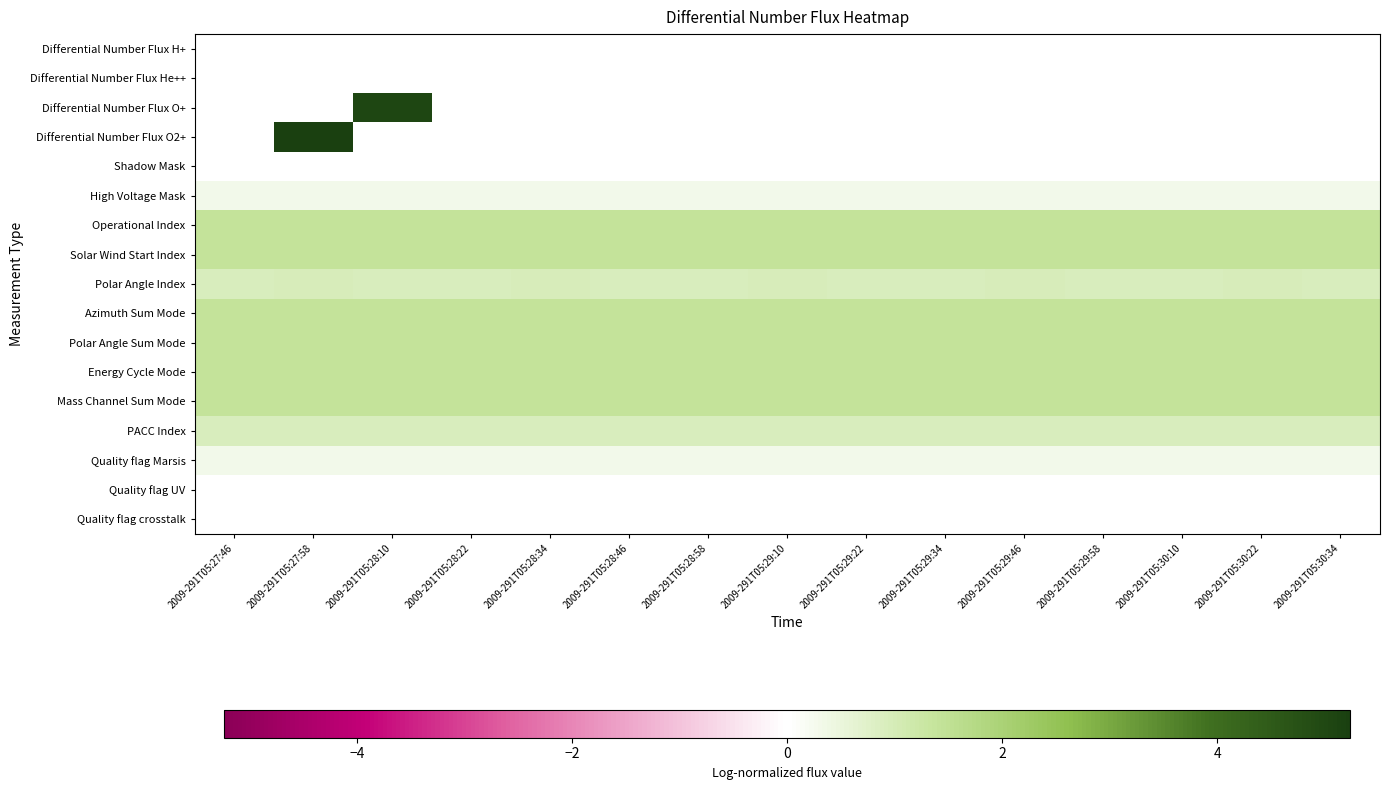

Reading left to right, transcribe all the data shown in this chart.

Differential Number Flux H+: 2009-291T05:27:46=0.0	2009-291T05:27:58=0.0	2009-291T05:28:10=0.0	2009-291T05:28:22=0.0	2009-291T05:28:34=0.0	2009-291T05:28:46=0.0	2009-291T05:28:58=0.0	2009-291T05:29:10=0.0	2009-291T05:29:22=0.0	2009-291T05:29:34=0.0	2009-291T05:29:46=0.0	2009-291T05:29:58=0.0	2009-291T05:30:10=0.0	2009-291T05:30:22=0.0	2009-291T05:30:34=0.0
Differential Number Flux He++: 2009-291T05:27:46=0.0	2009-291T05:27:58=0.0	2009-291T05:28:10=0.0	2009-291T05:28:22=0.0	2009-291T05:28:34=0.0	2009-291T05:28:46=0.0	2009-291T05:28:58=0.0	2009-291T05:29:10=0.0	2009-291T05:29:22=0.0	2009-291T05:29:34=0.0	2009-291T05:29:46=0.0	2009-291T05:29:58=0.0	2009-291T05:30:10=0.0	2009-291T05:30:22=0.0	2009-291T05:30:34=0.0
Differential Number Flux O+: 2009-291T05:27:46=0.0	2009-291T05:27:58=0.0	2009-291T05:28:10=5.1	2009-291T05:28:22=0.0	2009-291T05:28:34=0.0	2009-291T05:28:46=0.0	2009-291T05:28:58=0.0	2009-291T05:29:10=0.0	2009-291T05:29:22=0.0	2009-291T05:29:34=0.0	2009-291T05:29:46=0.0	2009-291T05:29:58=0.0	2009-291T05:30:10=0.0	2009-291T05:30:22=0.0	2009-291T05:30:34=0.0
Differential Number Flux O2+: 2009-291T05:27:46=0.0	2009-291T05:27:58=5.2	2009-291T05:28:10=0.0	2009-291T05:28:22=0.0	2009-291T05:28:34=0.0	2009-291T05:28:46=0.0	2009-291T05:28:58=0.0	2009-291T05:29:10=0.0	2009-291T05:29:22=0.0	2009-291T05:29:34=0.0	2009-291T05:29:46=0.0	2009-291T05:29:58=0.0	2009-291T05:30:10=0.0	2009-291T05:30:22=0.0	2009-291T05:30:34=0.0
Shadow Mask: 2009-291T05:27:46=0.0	2009-291T05:27:58=0.0	2009-291T05:28:10=0.0	2009-291T05:28:22=0.0	2009-291T05:28:34=0.0	2009-291T05:28:46=0.0	2009-291T05:28:58=0.0	2009-291T05:29:10=0.0	2009-291T05:29:22=0.0	2009-291T05:29:34=0.0	2009-291T05:29:46=0.0	2009-291T05:29:58=0.0	2009-291T05:30:10=0.0	2009-291T05:30:22=0.0	2009-291T05:30:34=0.0
High Voltage Mask: 2009-291T05:27:46=0.3	2009-291T05:27:58=0.3	2009-291T05:28:10=0.3	2009-291T05:28:22=0.3	2009-291T05:28:34=0.3	2009-291T05:28:46=0.3	2009-291T05:28:58=0.3	2009-291T05:29:10=0.3	2009-291T05:29:22=0.3	2009-291T05:29:34=0.3	2009-291T05:29:46=0.3	2009-291T05:29:58=0.3	2009-291T05:30:10=0.3	2009-291T05:30:22=0.3	2009-291T05:30:34=0.3
Operational Index: 2009-291T05:27:46=1.4	2009-291T05:27:58=1.4	2009-291T05:28:10=1.4	2009-291T05:28:22=1.4	2009-291T05:28:34=1.4	2009-291T05:28:46=1.4	2009-291T05:28:58=1.4	2009-291T05:29:10=1.4	2009-291T05:29:22=1.4	2009-291T05:29:34=1.4	2009-291T05:29:46=1.4	2009-291T05:29:58=1.4	2009-291T05:30:10=1.4	2009-291T05:30:22=1.4	2009-291T05:30:34=1.4
Solar Wind Start Index: 2009-291T05:27:46=1.4	2009-291T05:27:58=1.4	2009-291T05:28:10=1.4	2009-291T05:28:22=1.4	2009-291T05:28:34=1.4	2009-291T05:28:46=1.4	2009-291T05:28:58=1.4	2009-291T05:29:10=1.4	2009-291T05:29:22=1.4	2009-291T05:29:34=1.4	2009-291T05:29:46=1.4	2009-291T05:29:58=1.4	2009-291T05:30:10=1.4	2009-291T05:30:22=1.4	2009-291T05:30:34=1.4
Polar Angle Index: 2009-291T05:27:46=0.9	2009-291T05:27:58=1.0	2009-291T05:28:10=0.9	2009-291T05:28:22=0.9	2009-291T05:28:34=1.0	2009-291T05:28:46=0.9	2009-291T05:28:58=0.9	2009-291T05:29:10=1.0	2009-291T05:29:22=0.9	2009-291T05:29:34=0.9	2009-291T05:29:46=1.0	2009-291T05:29:58=0.9	2009-291T05:30:10=0.9	2009-291T05:30:22=1.0	2009-291T05:30:34=0.9
Azimuth Sum Mode: 2009-291T05:27:46=1.4	2009-291T05:27:58=1.4	2009-291T05:28:10=1.4	2009-291T05:28:22=1.4	2009-291T05:28:34=1.4	2009-291T05:28:46=1.4	2009-291T05:28:58=1.4	2009-291T05:29:10=1.4	2009-291T05:29:22=1.4	2009-291T05:29:34=1.4	2009-291T05:29:46=1.4	2009-291T05:29:58=1.4	2009-291T05:30:10=1.4	2009-291T05:30:22=1.4	2009-291T05:30:34=1.4
Polar Angle Sum Mode: 2009-291T05:27:46=1.4	2009-291T05:27:58=1.4	2009-291T05:28:10=1.4	2009-291T05:28:22=1.4	2009-291T05:28:34=1.4	2009-291T05:28:46=1.4	2009-291T05:28:58=1.4	2009-291T05:29:10=1.4	2009-291T05:29:22=1.4	2009-291T05:29:34=1.4	2009-291T05:29:46=1.4	2009-291T05:29:58=1.4	2009-291T05:30:10=1.4	2009-291T05:30:22=1.4	2009-291T05:30:34=1.4
Energy Cycle Mode: 2009-291T05:27:46=1.4	2009-291T05:27:58=1.4	2009-291T05:28:10=1.4	2009-291T05:28:22=1.4	2009-291T05:28:34=1.4	2009-291T05:28:46=1.4	2009-291T05:28:58=1.4	2009-291T05:29:10=1.4	2009-291T05:29:22=1.4	2009-291T05:29:34=1.4	2009-291T05:29:46=1.4	2009-291T05:29:58=1.4	2009-291T05:30:10=1.4	2009-291T05:30:22=1.4	2009-291T05:30:34=1.4
Mass Channel Sum Mode: 2009-291T05:27:46=1.4	2009-291T05:27:58=1.4	2009-291T05:28:10=1.4	2009-291T05:28:22=1.4	2009-291T05:28:34=1.4	2009-291T05:28:46=1.4	2009-291T05:28:58=1.4	2009-291T05:29:10=1.4	2009-291T05:29:22=1.4	2009-291T05:29:34=1.4	2009-291T05:29:46=1.4	2009-291T05:29:58=1.4	2009-291T05:30:10=1.4	2009-291T05:30:22=1.4	2009-291T05:30:34=1.4
PACC Index: 2009-291T05:27:46=0.9	2009-291T05:27:58=0.9	2009-291T05:28:10=0.9	2009-291T05:28:22=0.9	2009-291T05:28:34=0.9	2009-291T05:28:46=0.9	2009-291T05:28:58=0.9	2009-291T05:29:10=0.9	2009-291T05:29:22=0.9	2009-291T05:29:34=0.9	2009-291T05:29:46=0.9	2009-291T05:29:58=0.9	2009-291T05:30:10=0.9	2009-291T05:30:22=0.9	2009-291T05:30:34=0.9
Quality flag Marsis: 2009-291T05:27:46=0.3	2009-291T05:27:58=0.3	2009-291T05:28:10=0.3	2009-291T05:28:22=0.3	2009-291T05:28:34=0.3	2009-291T05:28:46=0.3	2009-291T05:28:58=0.3	2009-291T05:29:10=0.3	2009-291T05:29:22=0.3	2009-291T05:29:34=0.3	2009-291T05:29:46=0.3	2009-291T05:29:58=0.3	2009-291T05:30:10=0.3	2009-291T05:30:22=0.3	2009-291T05:30:34=0.3
Quality flag UV: 2009-291T05:27:46=0.0	2009-291T05:27:58=0.0	2009-291T05:28:10=0.0	2009-291T05:28:22=0.0	2009-291T05:28:34=0.0	2009-291T05:28:46=0.0	2009-291T05:28:58=0.0	2009-291T05:29:10=0.0	2009-291T05:29:22=0.0	2009-291T05:29:34=0.0	2009-291T05:29:46=0.0	2009-291T05:29:58=0.0	2009-291T05:30:10=0.0	2009-291T05:30:22=0.0	2009-291T05:30:34=0.0
Quality flag crosstalk: 2009-291T05:27:46=0.0	2009-291T05:27:58=0.0	2009-291T05:28:10=0.0	2009-291T05:28:22=0.0	2009-291T05:28:34=0.0	2009-291T05:28:46=0.0	2009-291T05:28:58=0.0	2009-291T05:29:10=0.0	2009-291T05:29:22=0.0	2009-291T05:29:34=0.0	2009-291T05:29:46=0.0	2009-291T05:29:58=0.0	2009-291T05:30:10=0.0	2009-291T05:30:22=0.0	2009-291T05:30:34=0.0